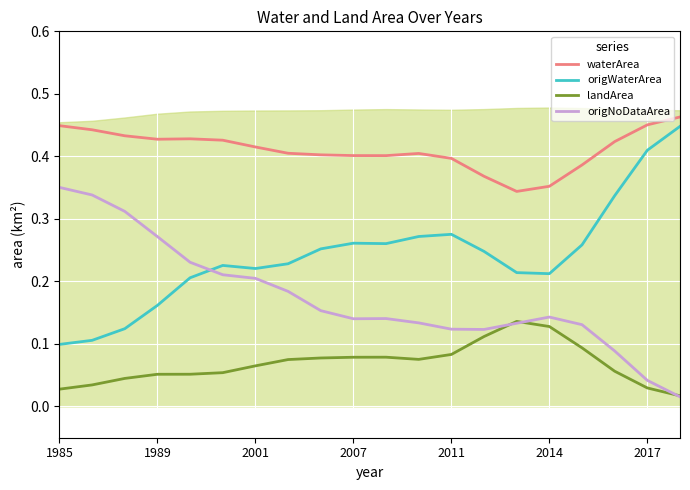

What is the total value across all series at 17?

0.9